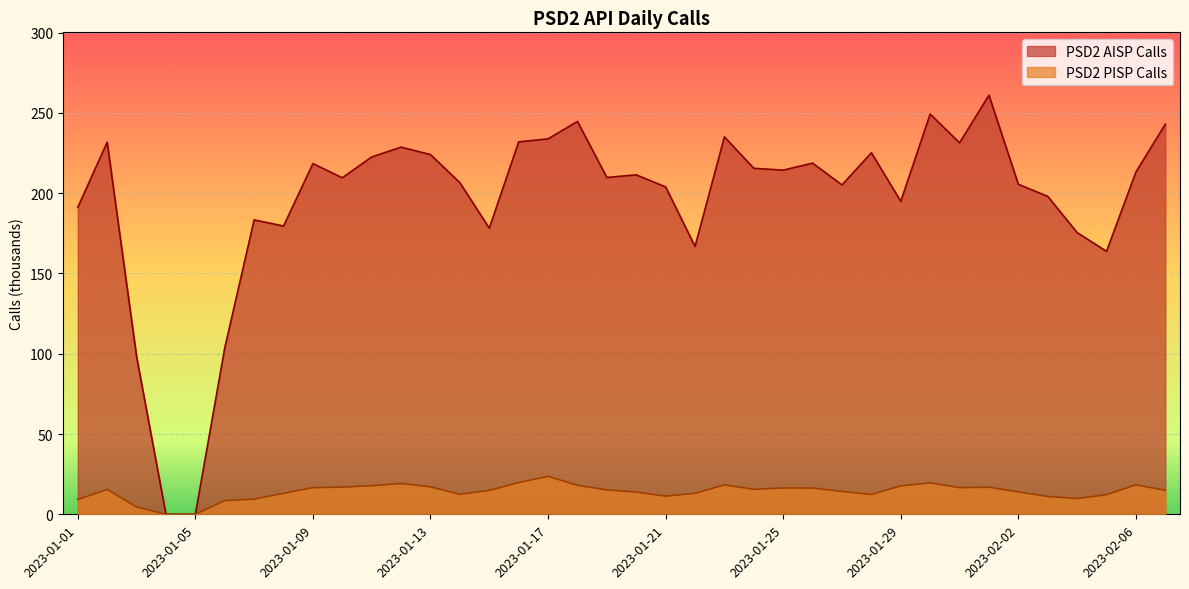

At how many categories does at least one series exceed 200?

25